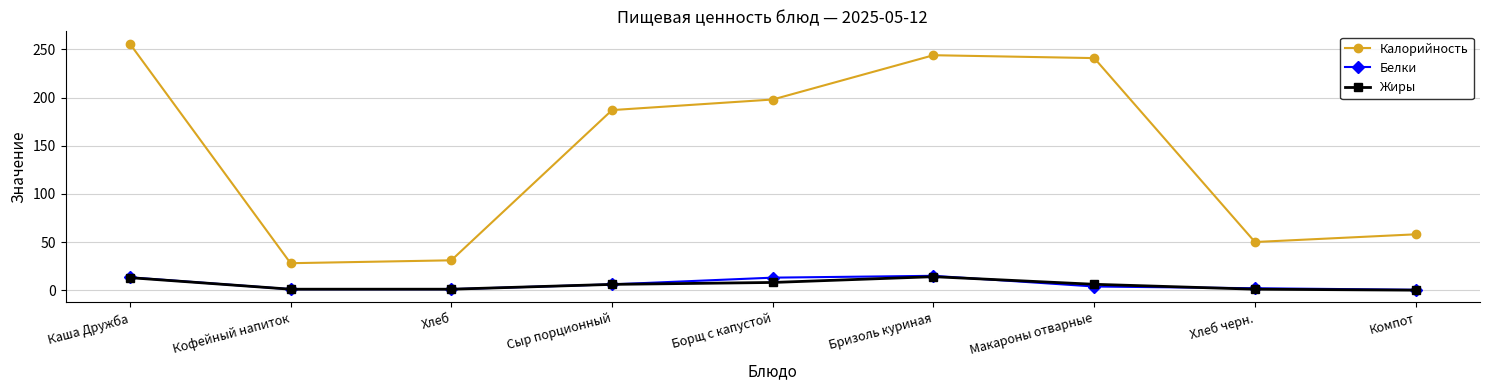

The value of Калорийность at Хлеб is 31.0. True or false?

True